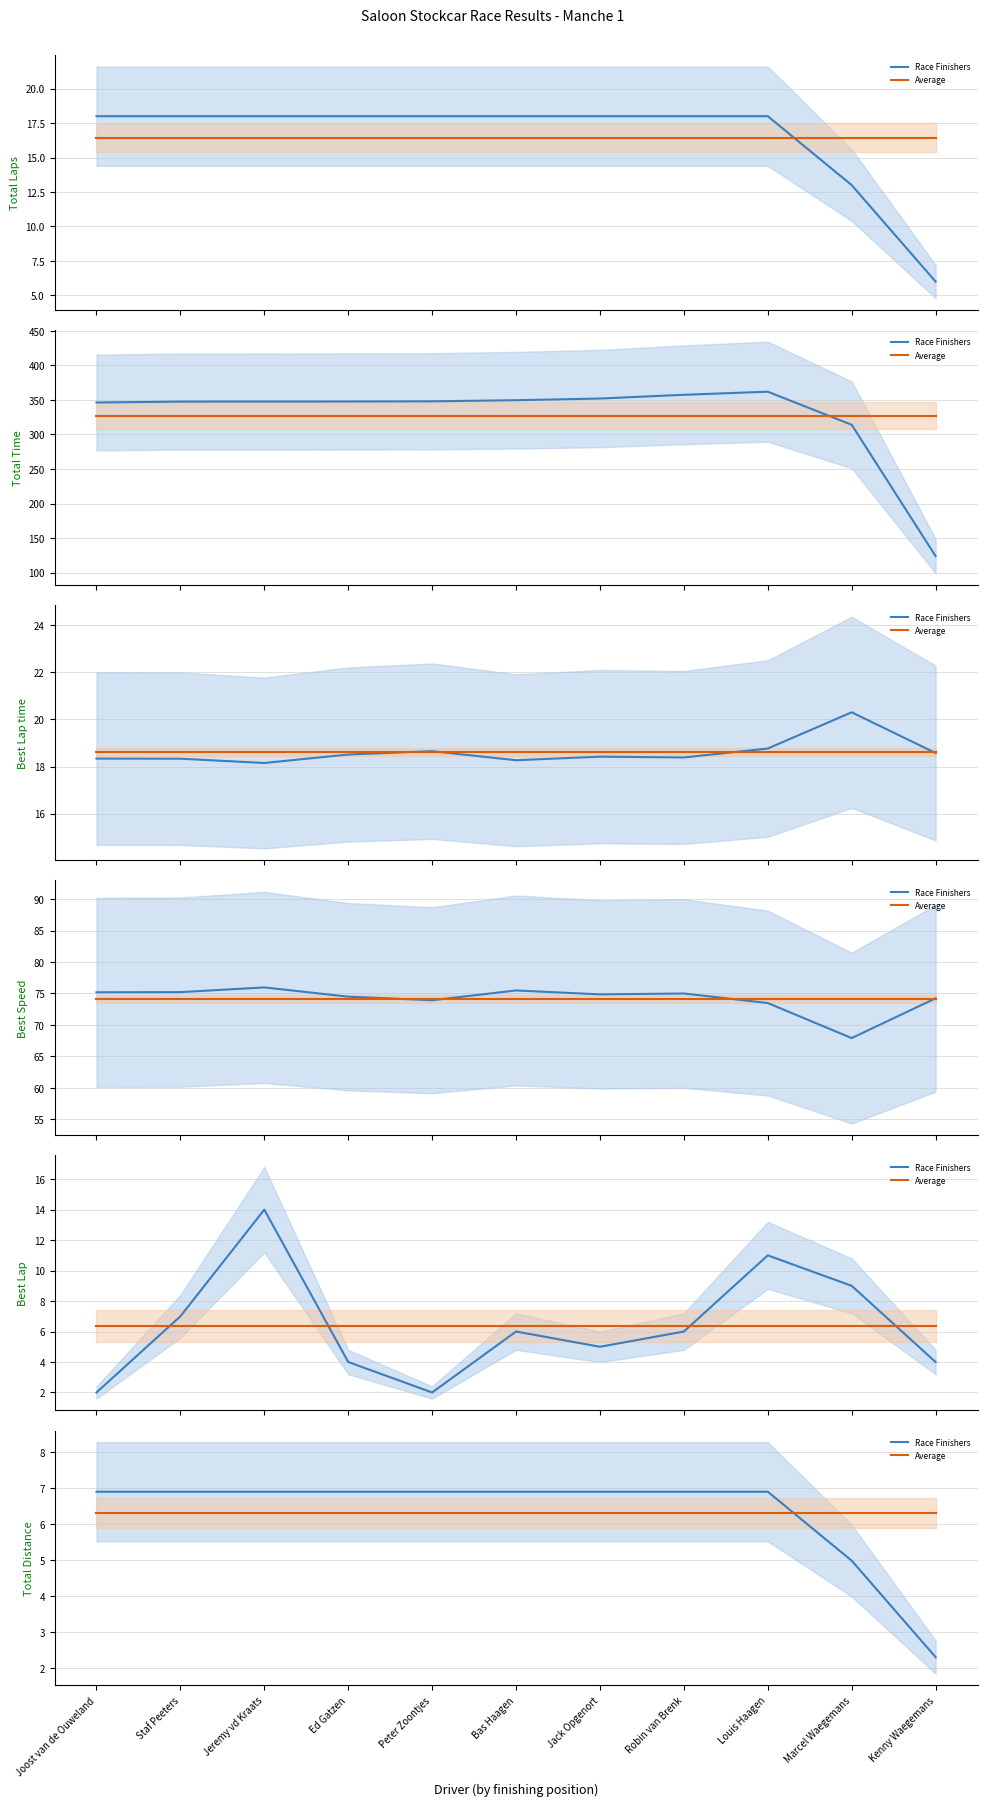

What are all the series names shown in the legend?

Race Finishers, Average